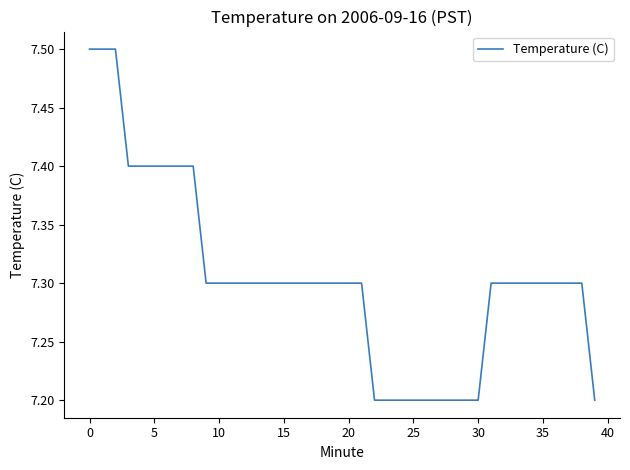

What is the smallest value displayed?

7.2